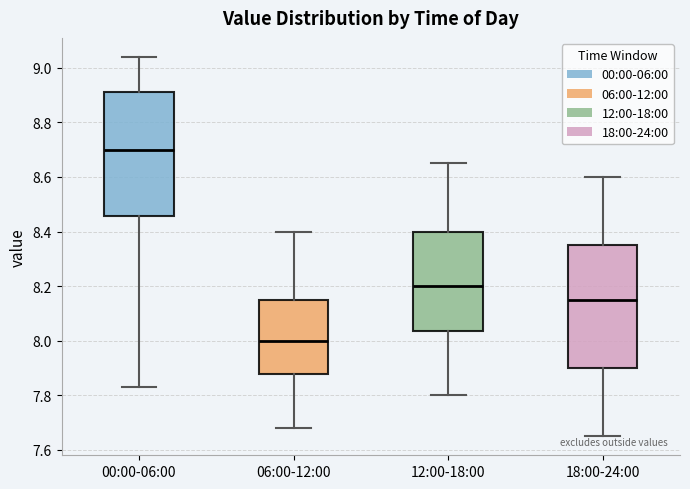

Reading left to right, transcribe this box plot: for each box, give where its median line is, the range the box spans, and where its two whiskers end, as read against the y-axis. The values are not printed on the chart, so give them approximately, as read against the axis.

00:00-06:00: median 8.70, box 8.46 to 8.92, whiskers 7.84 to 9.04
06:00-12:00: median 8.00, box 7.88 to 8.16, whiskers 7.68 to 8.40
12:00-18:00: median 8.20, box 8.04 to 8.40, whiskers 7.80 to 8.66
18:00-24:00: median 8.16, box 7.90 to 8.36, whiskers 7.66 to 8.60